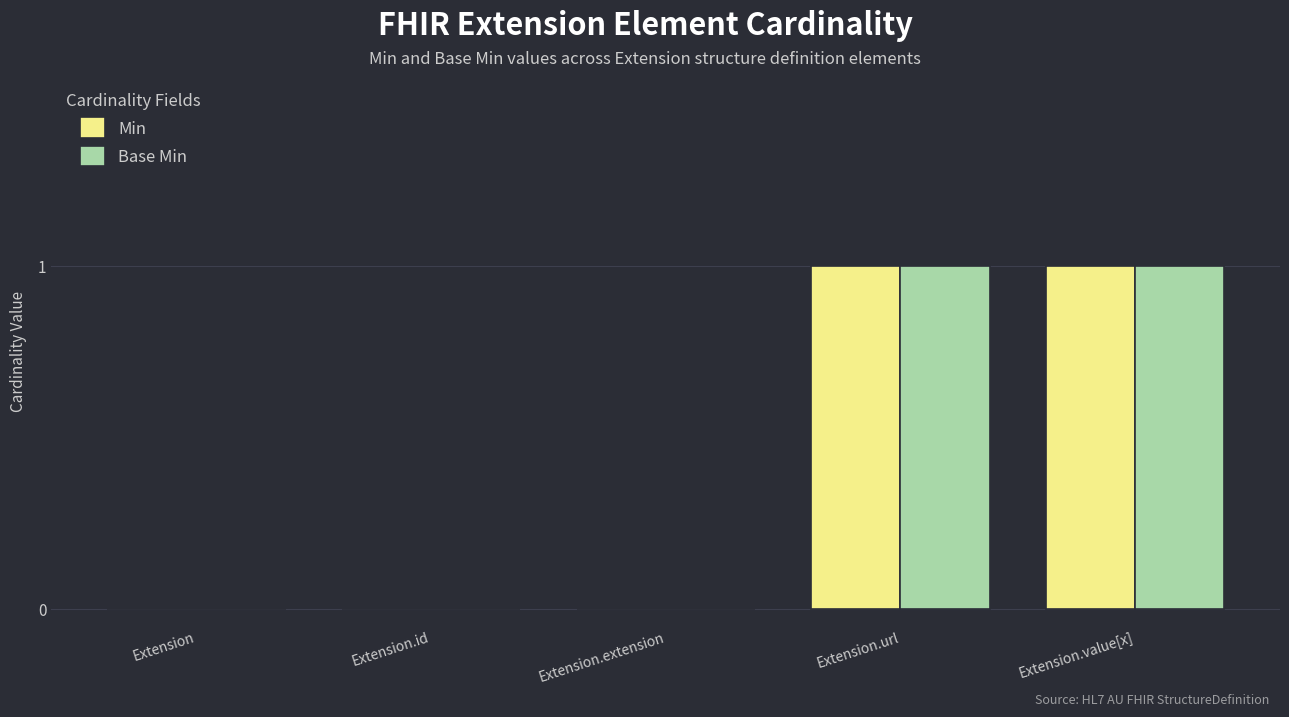

Is the value of Base Min at Extension.value[x] greater than the value of Min at Extension.extension?

Yes